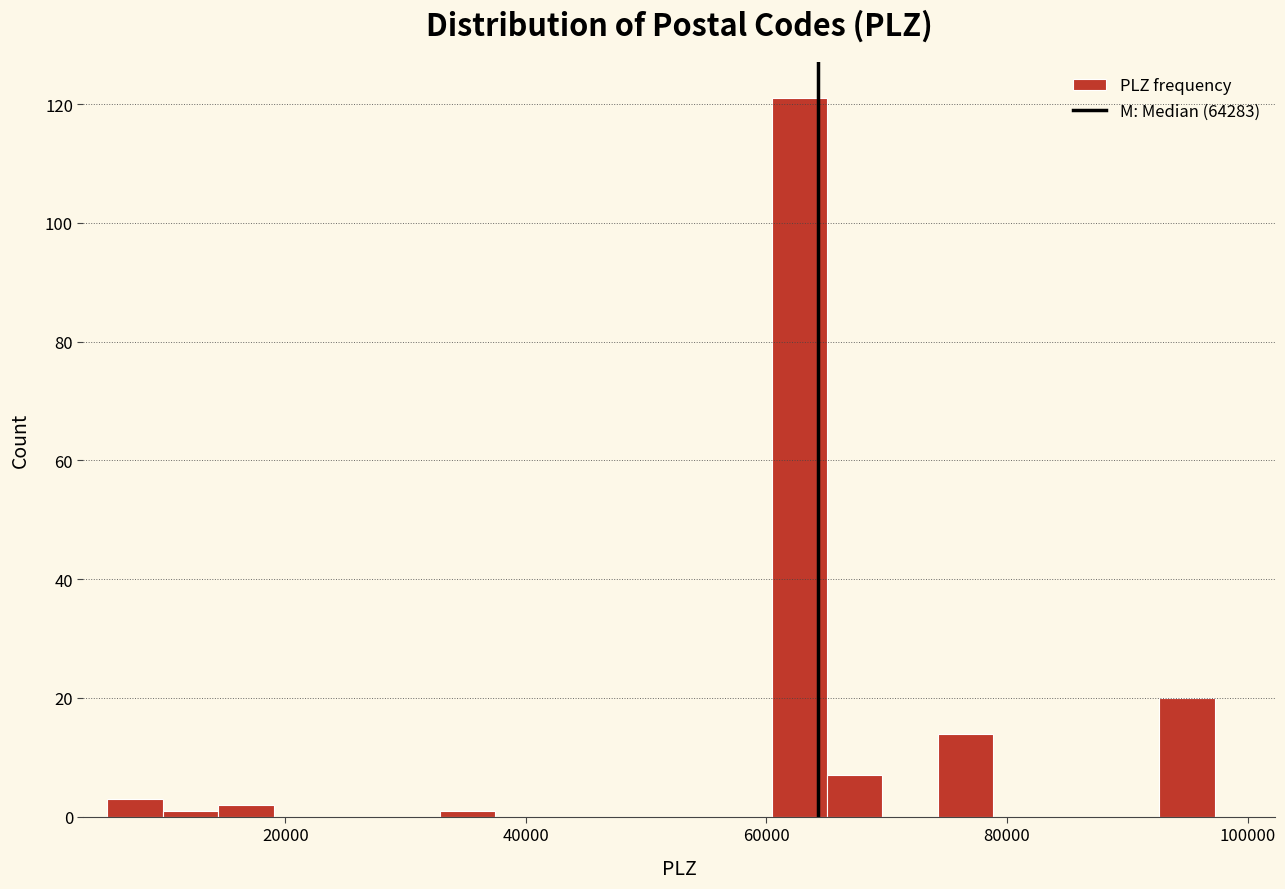

Around what value on the x-axis is the tallest bar? Give the approximate position of its centre, as read against the axis.

62000